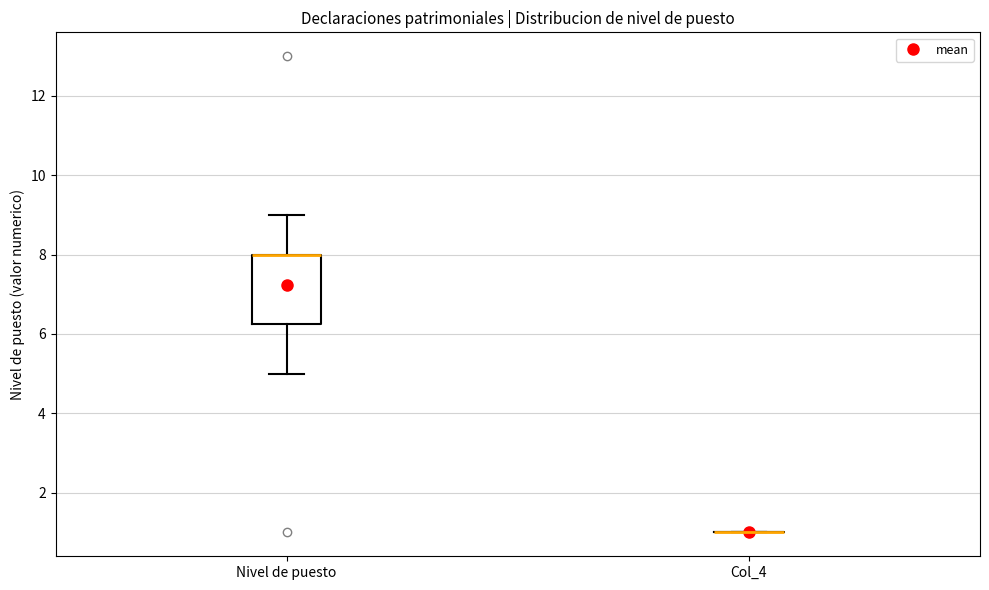

Reading left to right, transcribe this box plot: for each box, give where its median line is, the range the box spans, and where its two whiskers end, as read against the y-axis. The values are not printed on the chart, so give them approximately, as read against the axis.

Nivel de puesto: median 8.0 (drawn on the box's upper edge), box 6.2 to 8.0, whiskers 5.0 to 9.0
Col_4: box collapsed to a line at 1.0, whiskers 1.0 to 1.0